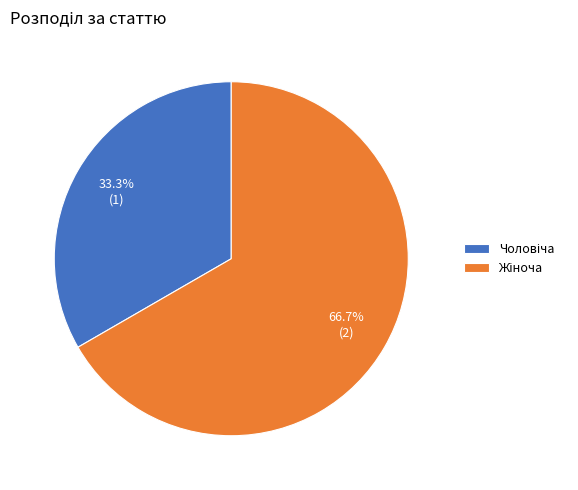

Is there a majority slice in this chart?

Yes